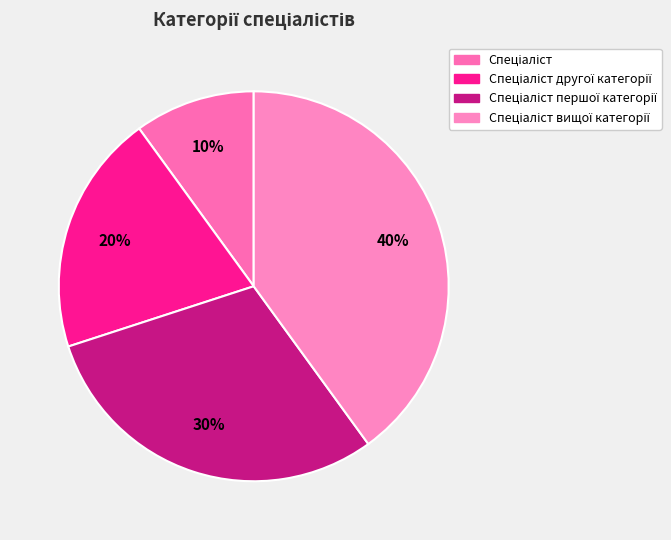

Combined, what portion of the pie is Спеціаліст першої категорії and Спеціаліст другої категорії?

50.0%